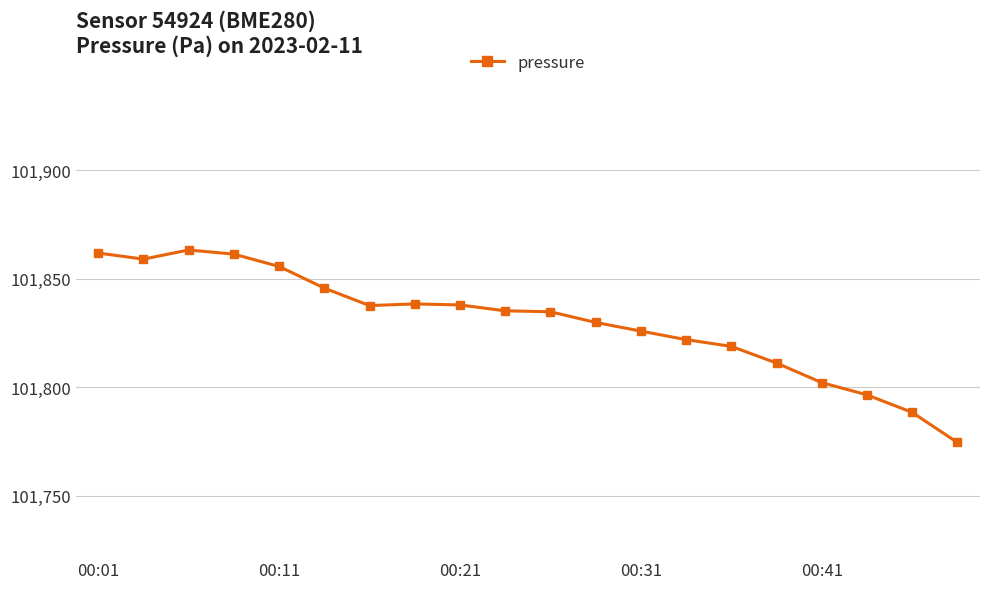

What is the minimum value shown in the chart?

101774.5